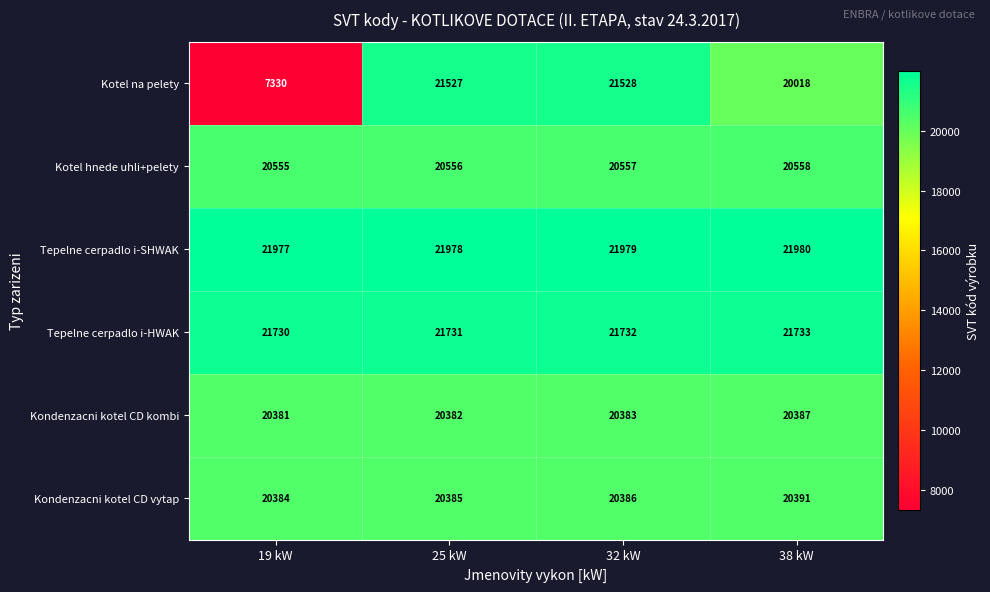

What is the greatest value displayed?

21980